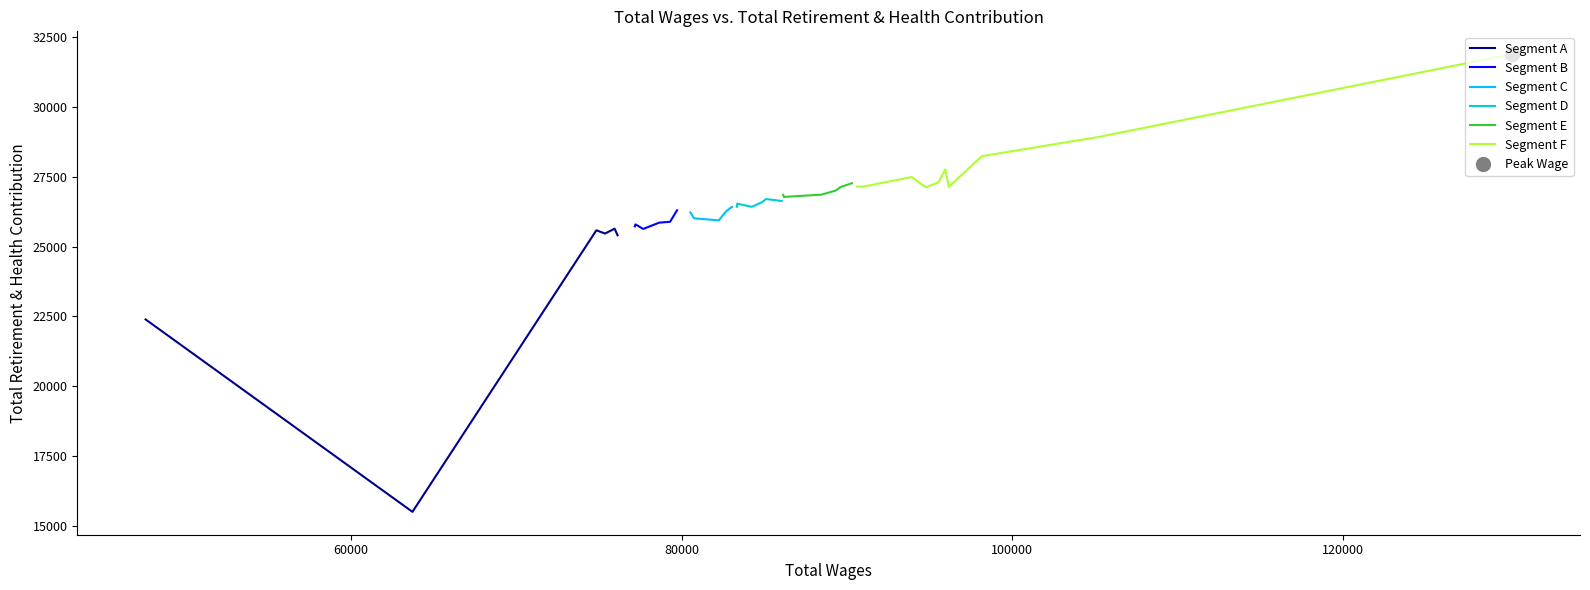

How many values are below 26533?

20